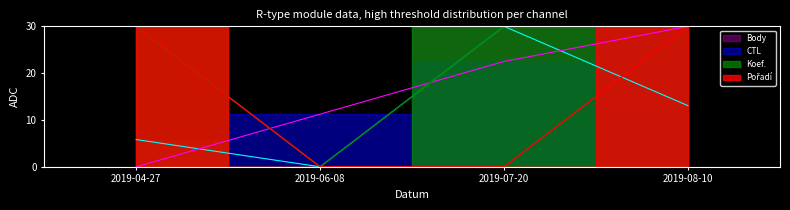

Is this an area chart (filled region under the line)?

No